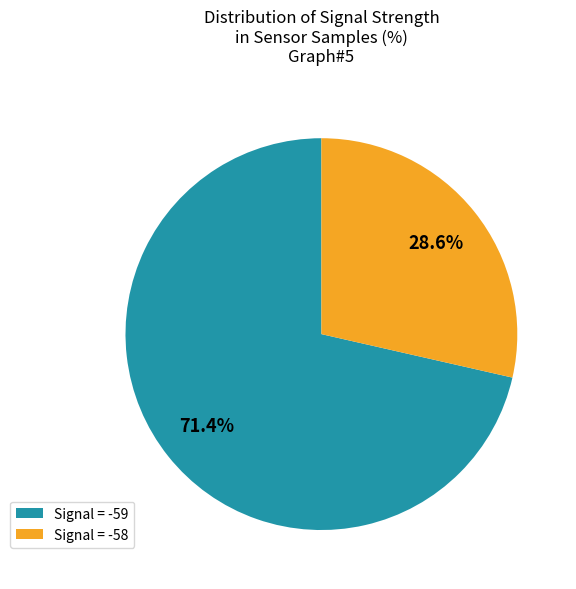

Is there a majority slice in this chart?

Yes